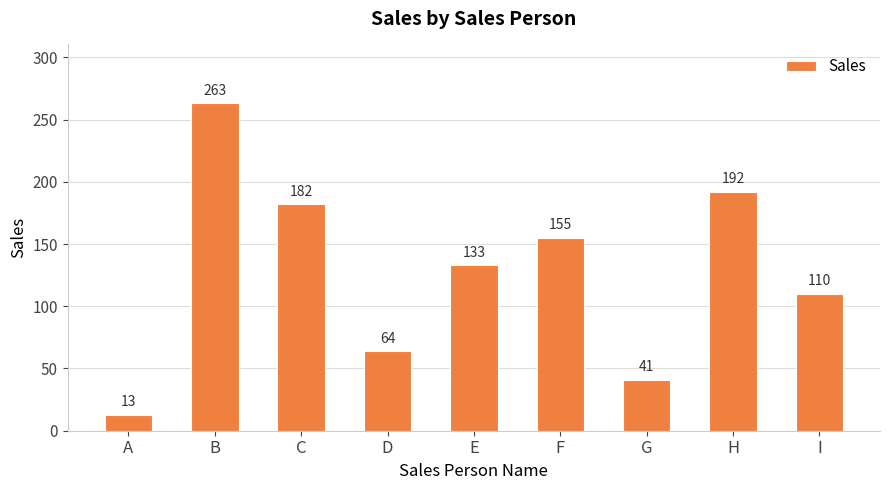

What is the change in value from F to I?

-45